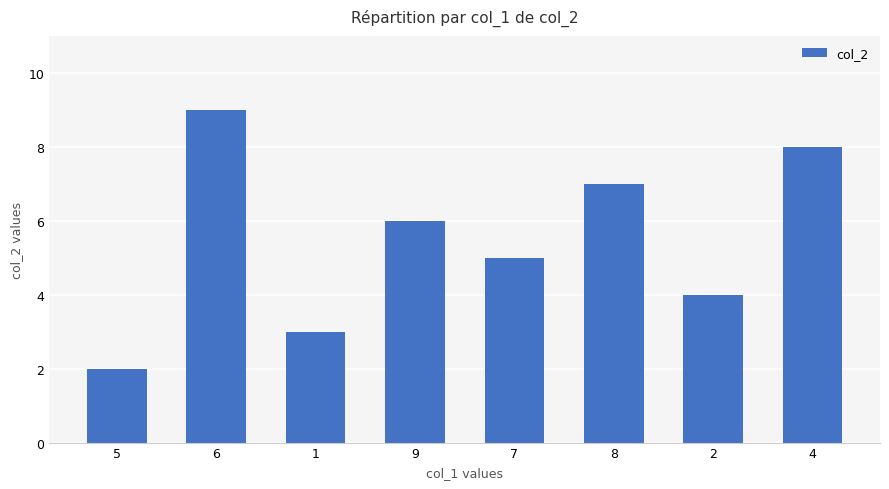

Count the number of data series in this chart.

1